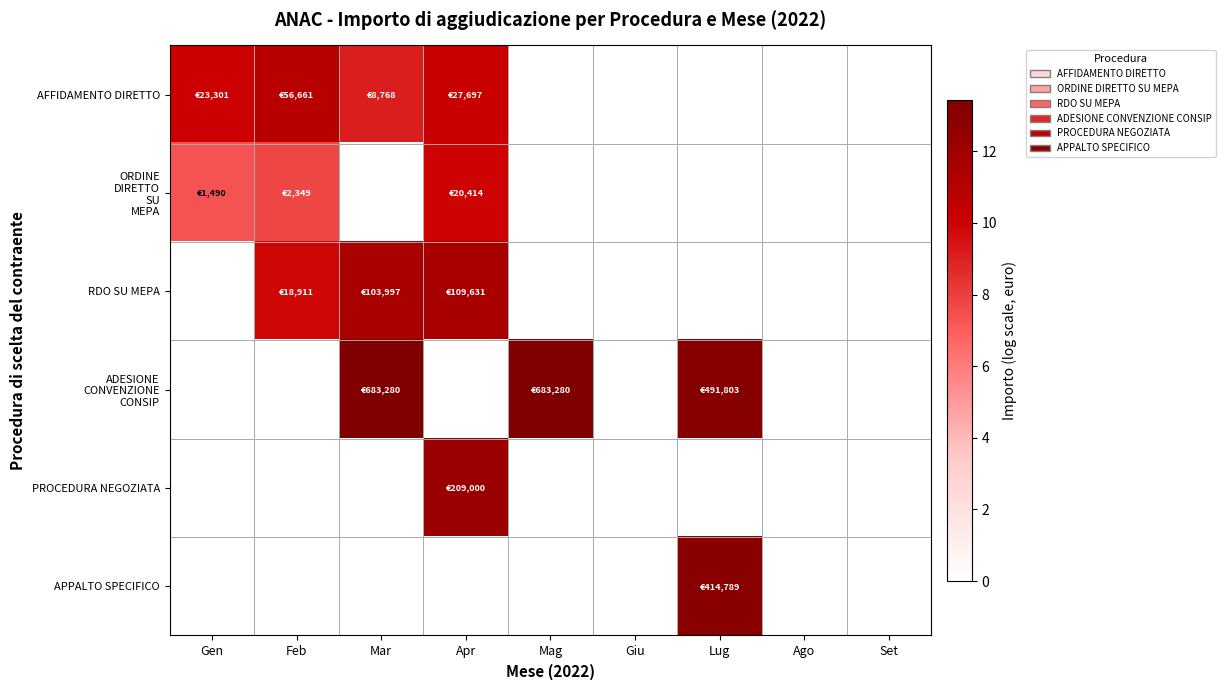

Which series has the widest spread of values?

ADESIONE CONVENZIONE CONSIP